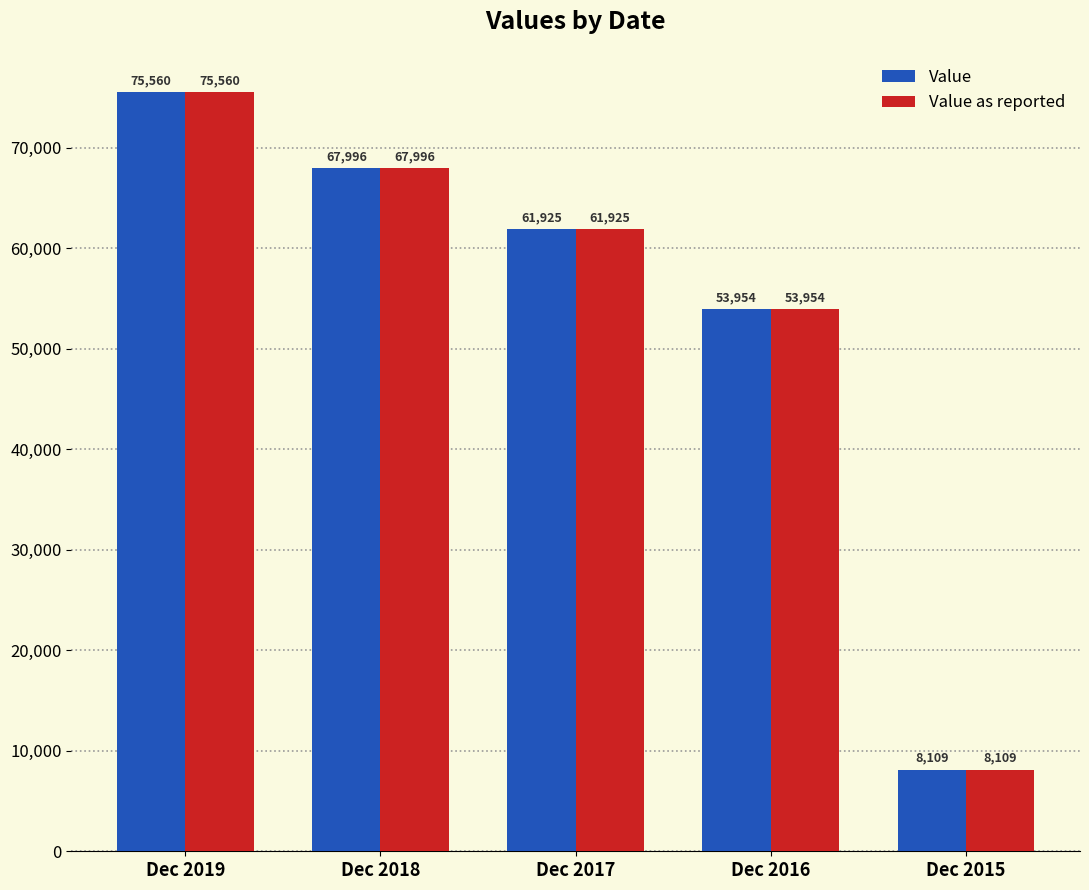

List the labels in order of Value value, smallest first.

Dec 2015, Dec 2016, Dec 2017, Dec 2018, Dec 2019